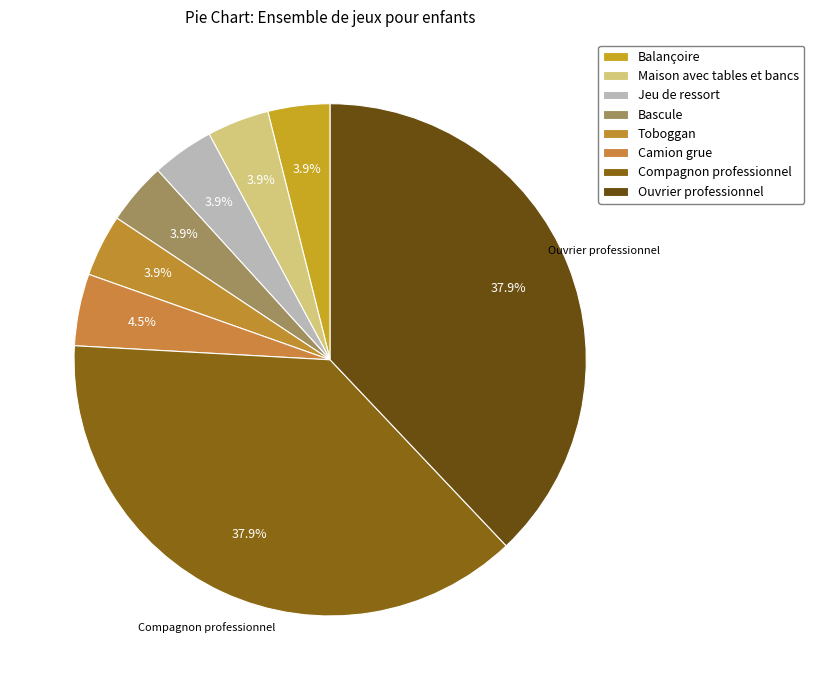

How many slices are in this pie chart?

8